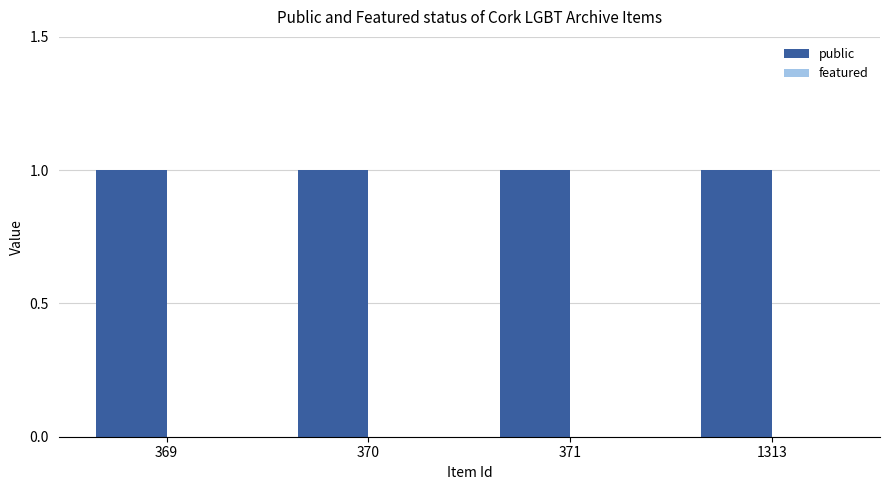

Which series changed the most between 369 and 371?

public